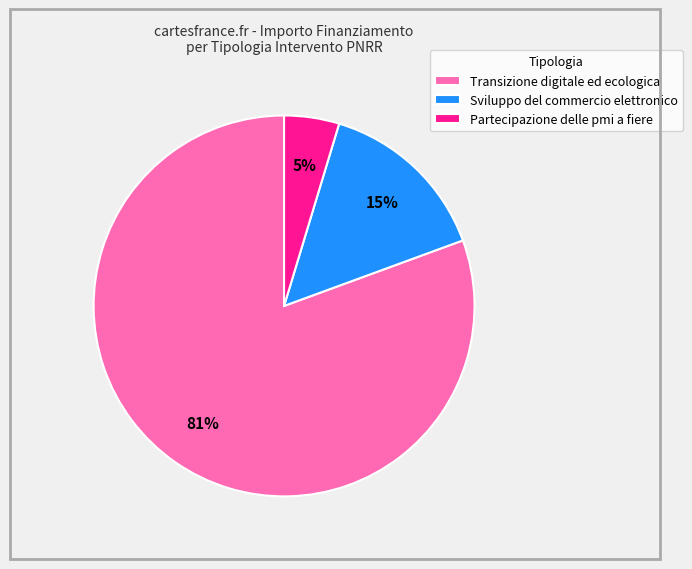

What is the largest slice in the pie chart?

Transizione digitale ed ecologica